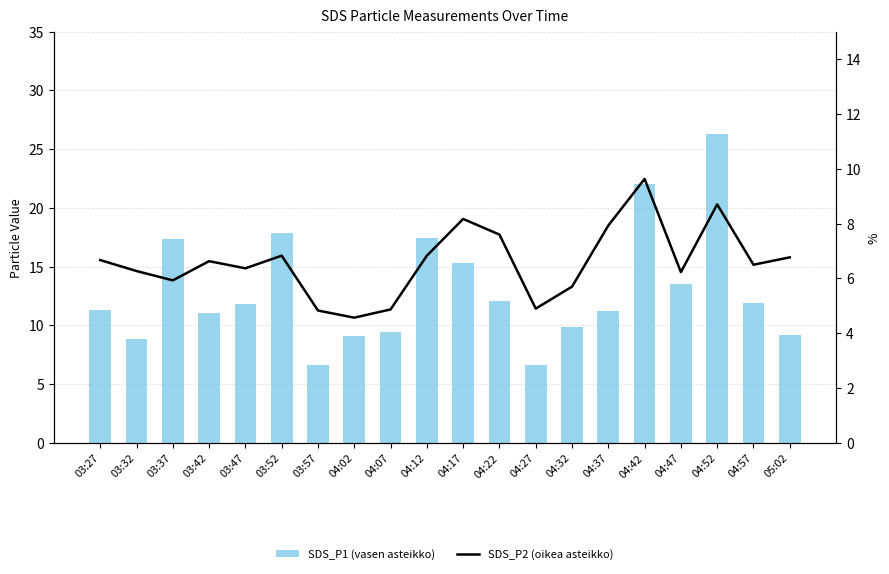

What is the label of the 19th bar from the right?

03:32